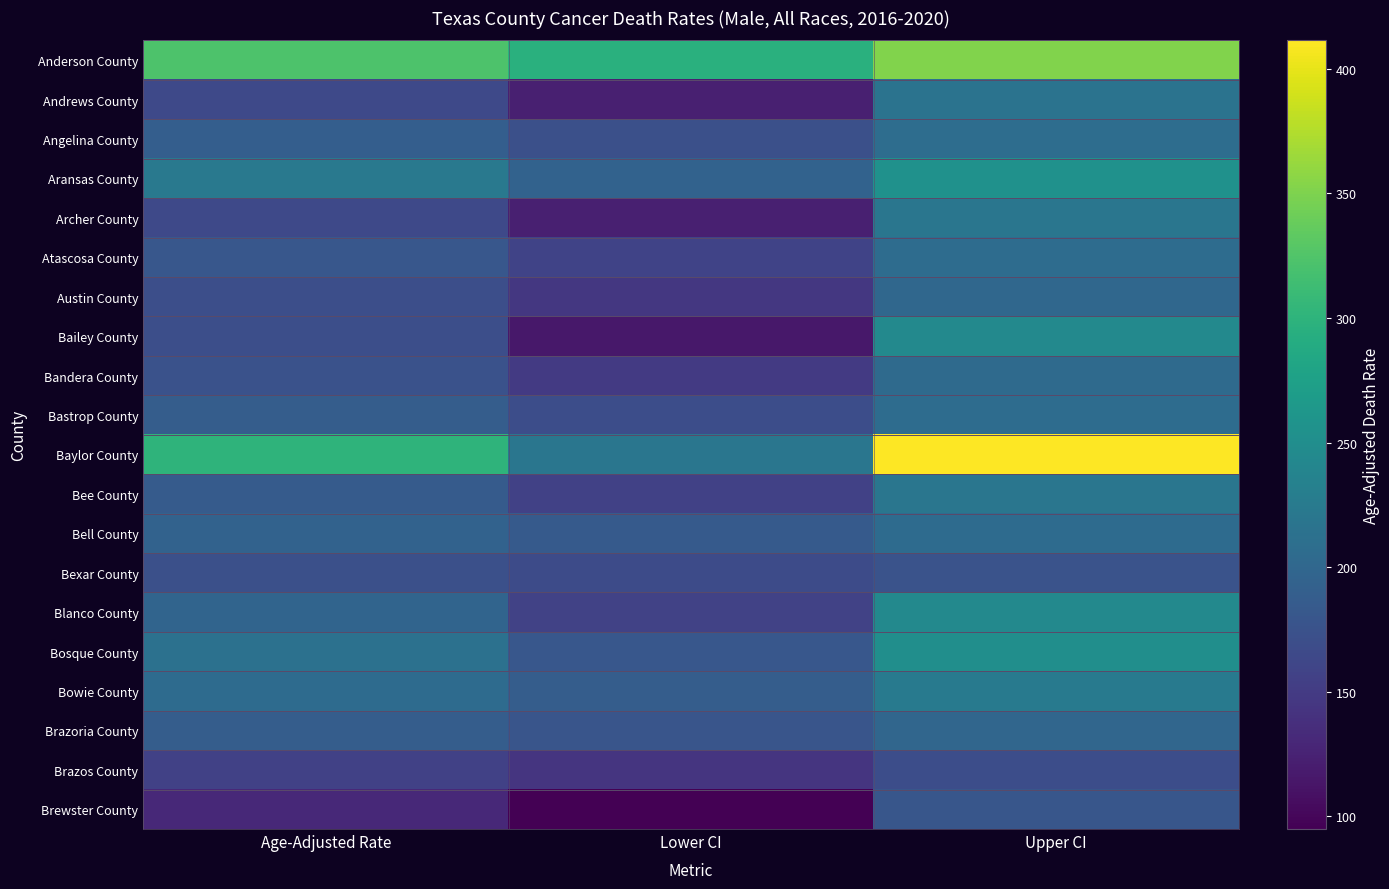

What is the spread (max minus min) of values at Age-Adjusted Rate?

191.3